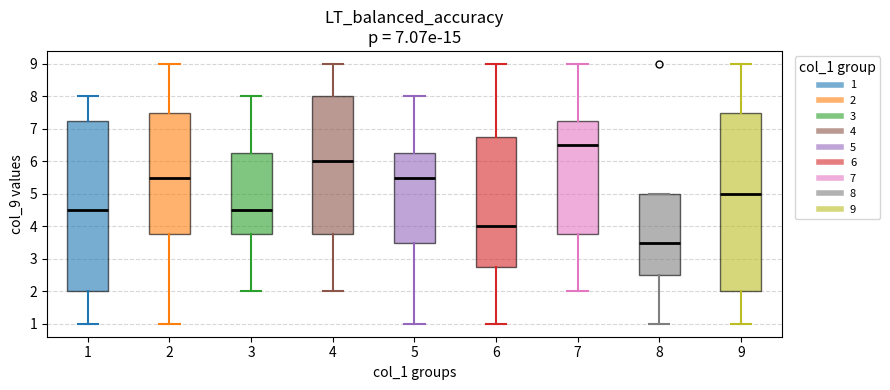

Where does the median line of the box at x = 4 sit on the y-axis? The values are not printed on the chart, so give them approximately, as read against the axis.

6.0